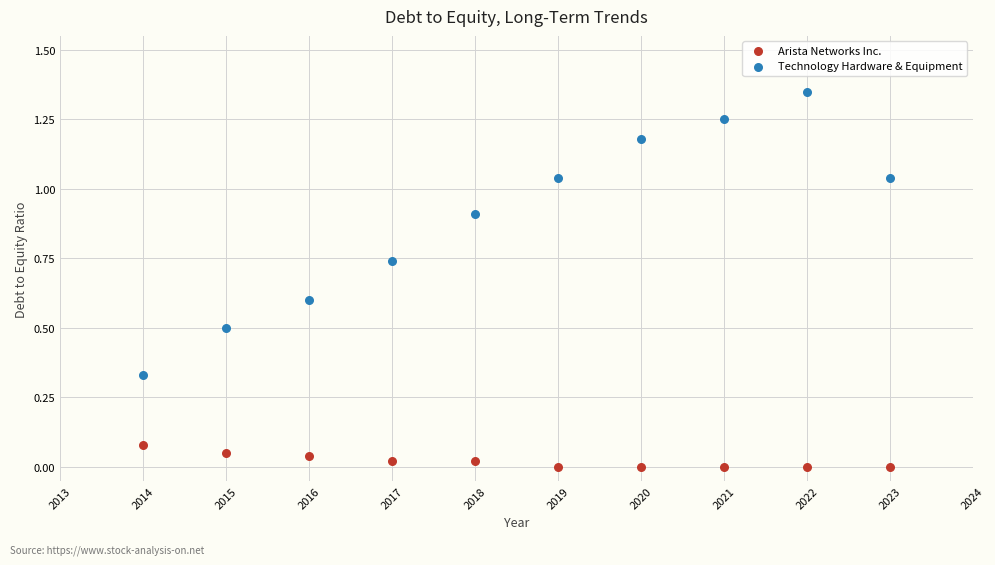

Which series contains the highest Y value?

Technology Hardware & Equipment